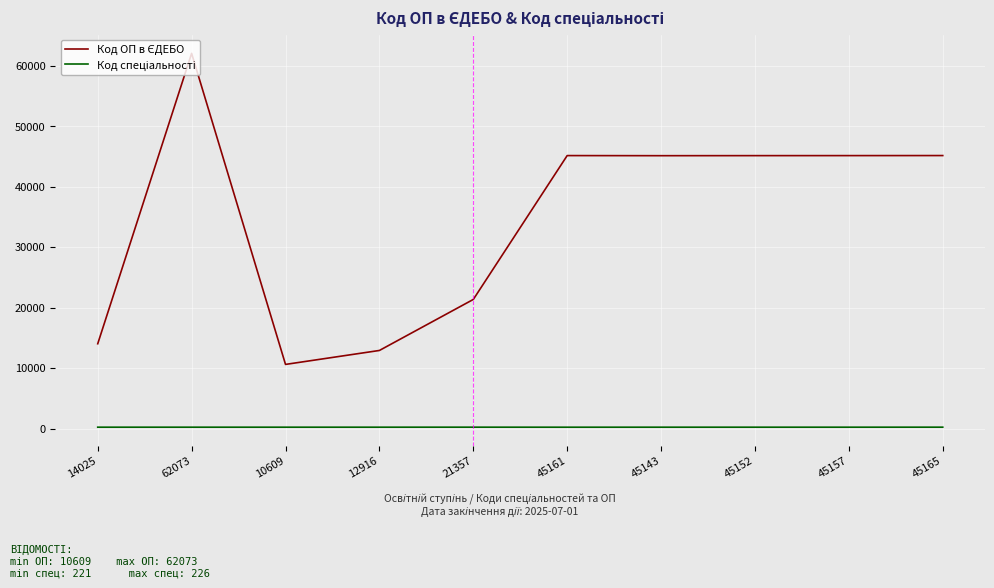

Count the number of categories in the chart.

10